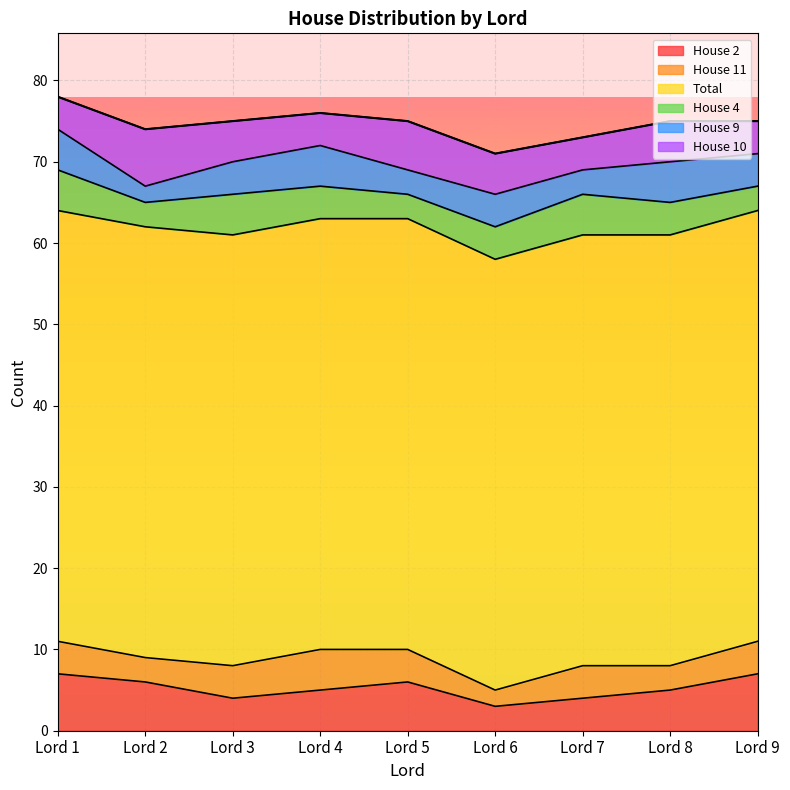

At Lord 5, list the series in order from largest to smallest.

Total, House 2, House 10, House 11, House 4, House 9